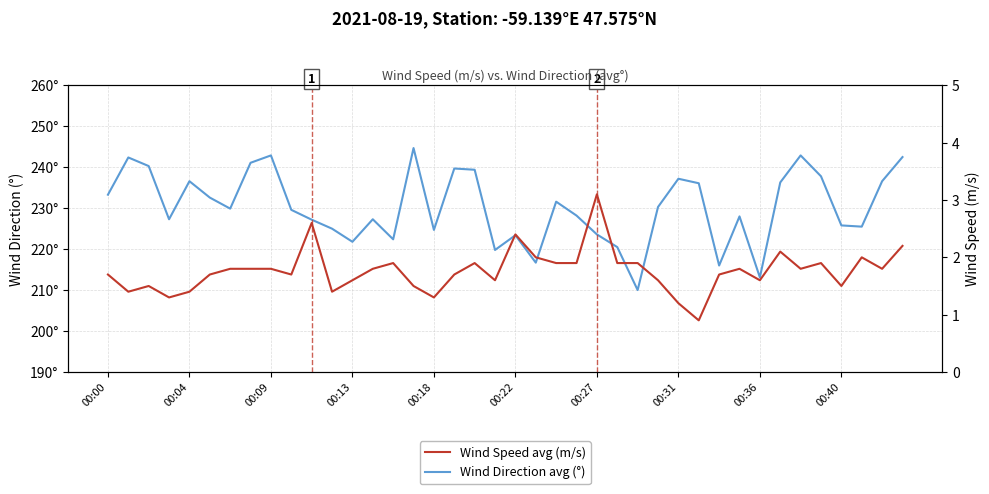

What is the smallest value displayed?

0.9